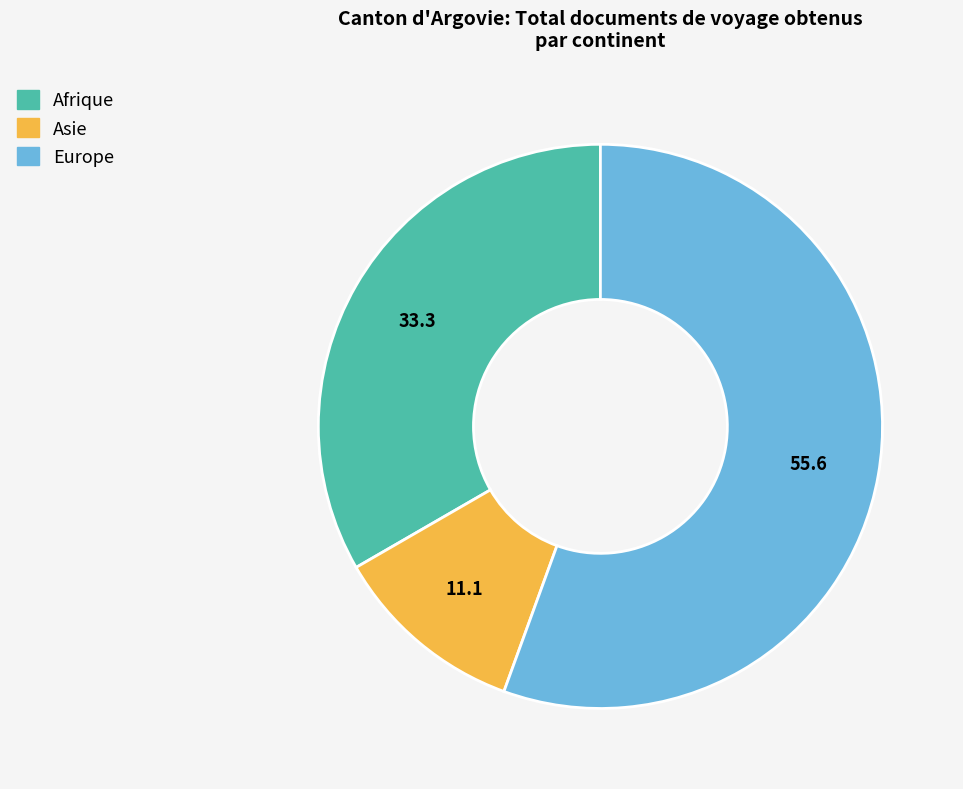

How many segments does this pie chart have?

3